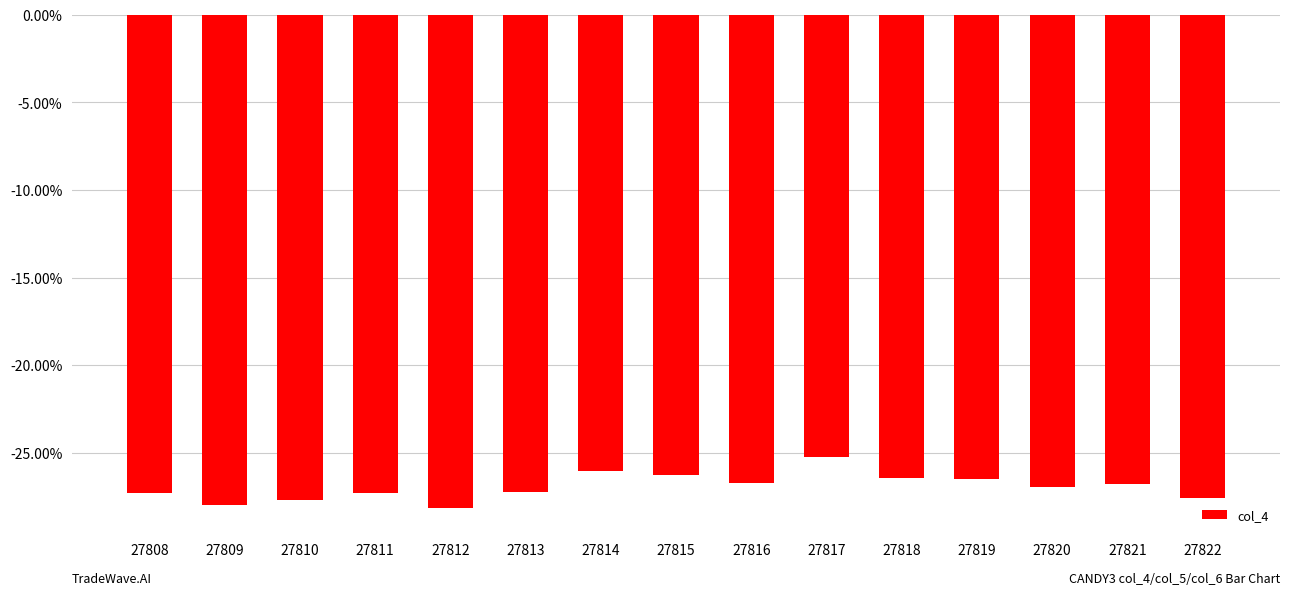

What is the value of the 7th bar from the left?

-26.0